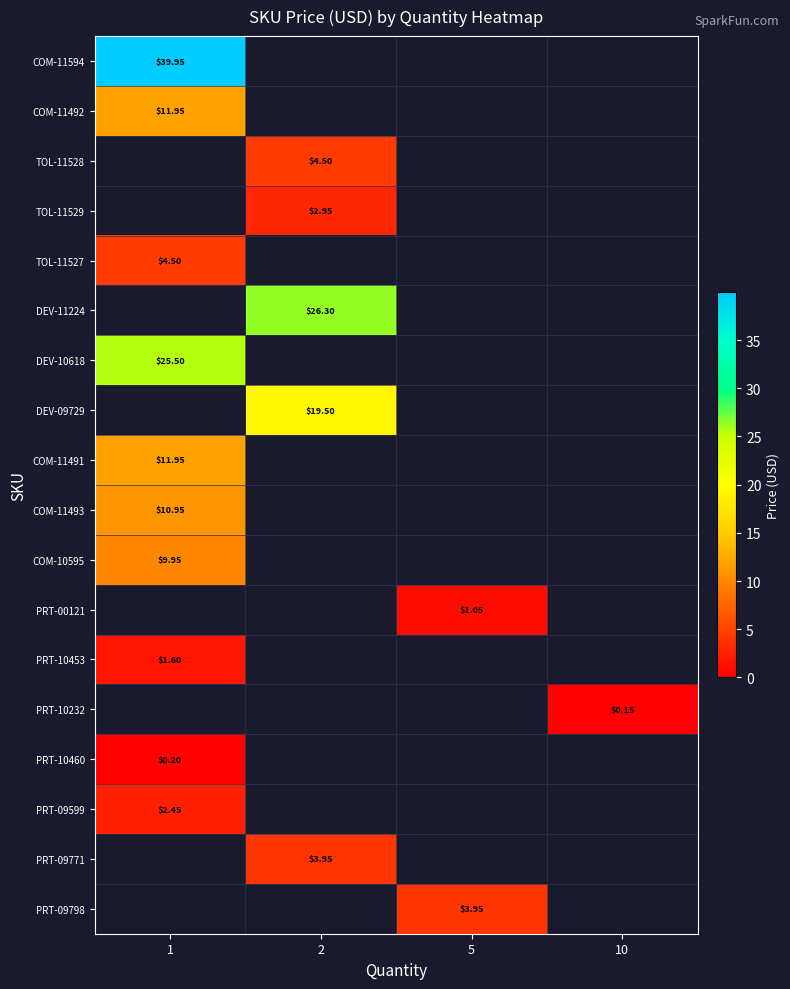

Which category has the lowest value across all series?

10